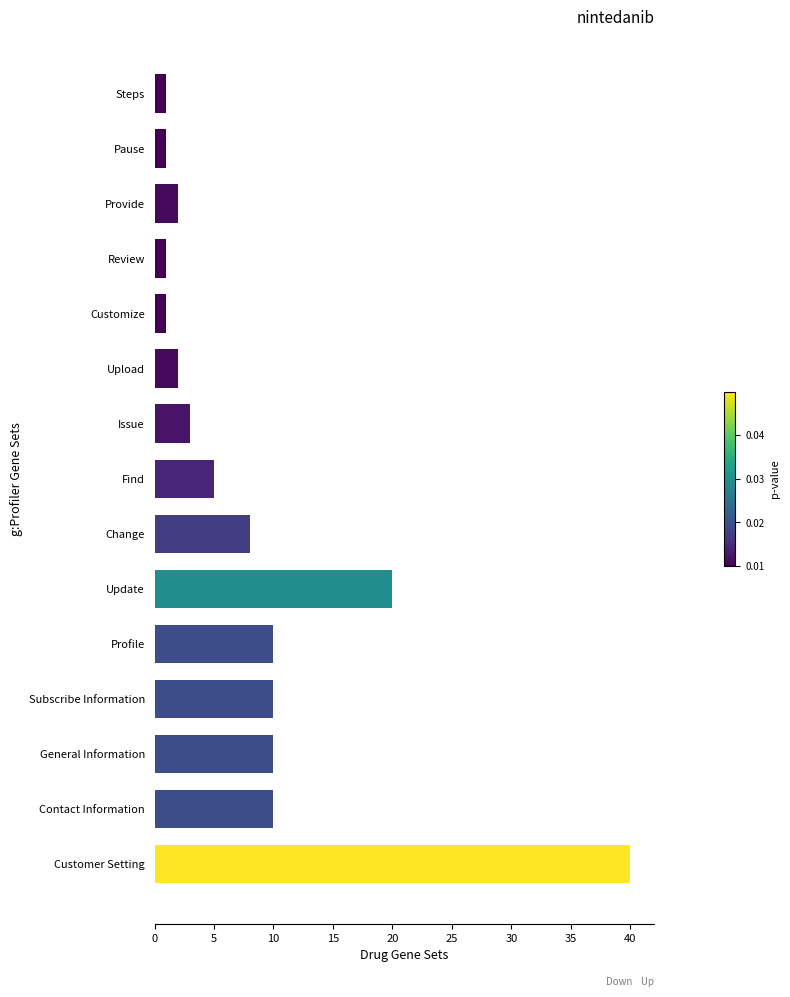

Is it true that the value at Update is 20?

True